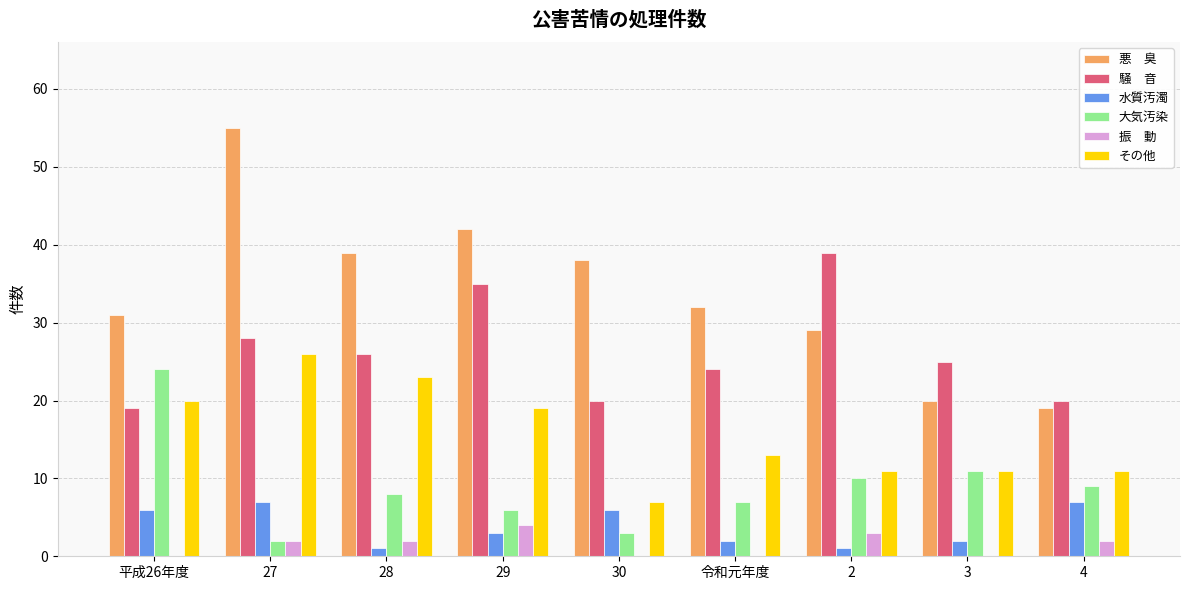

What is the maximum value shown in the chart?

55